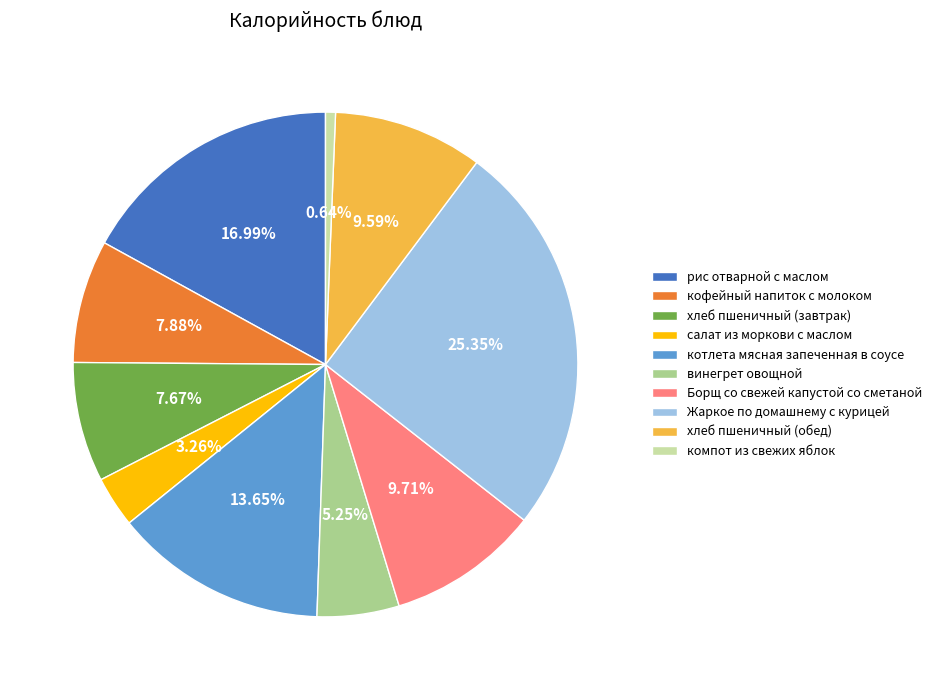

How many slices are in this pie chart?

10